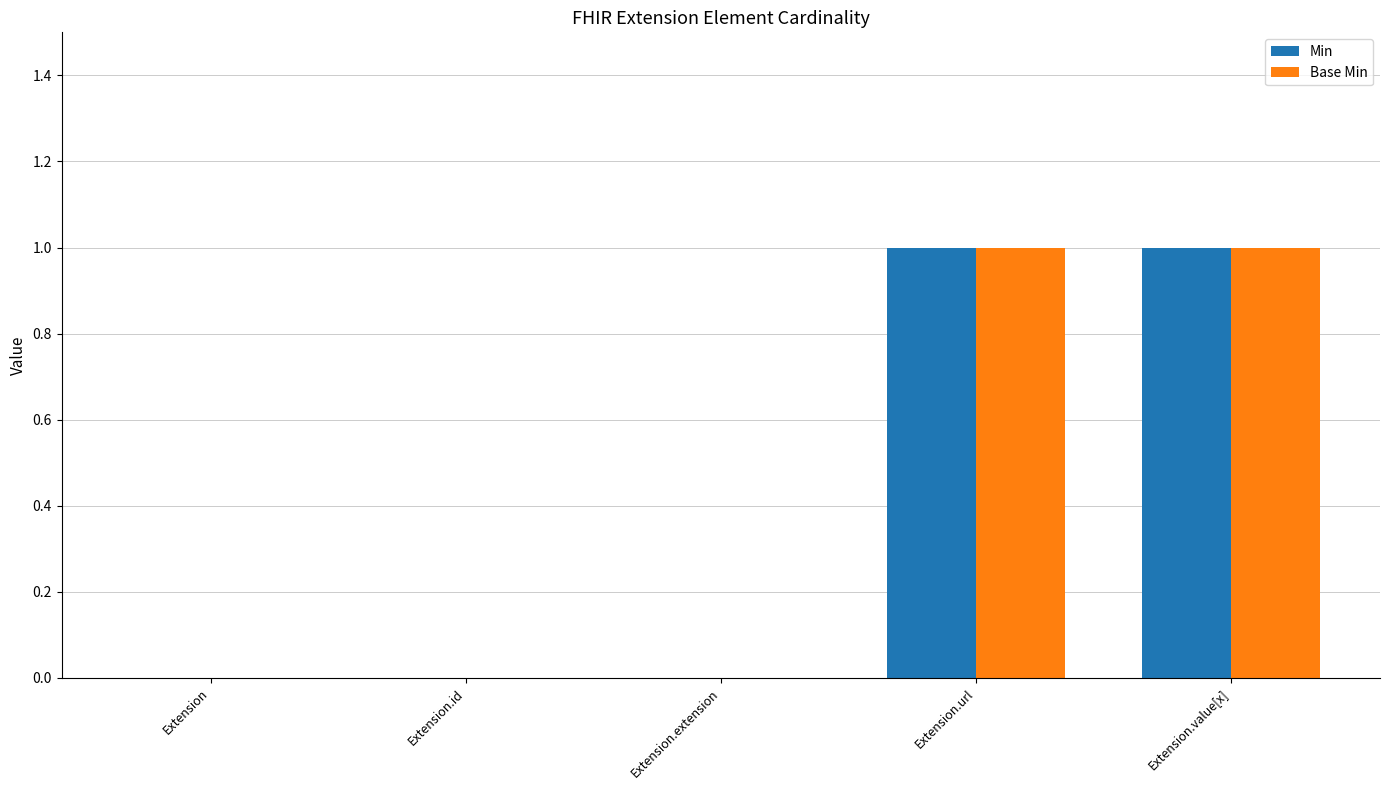

Is it true that Base Min equals 0 at Extension.id?

True